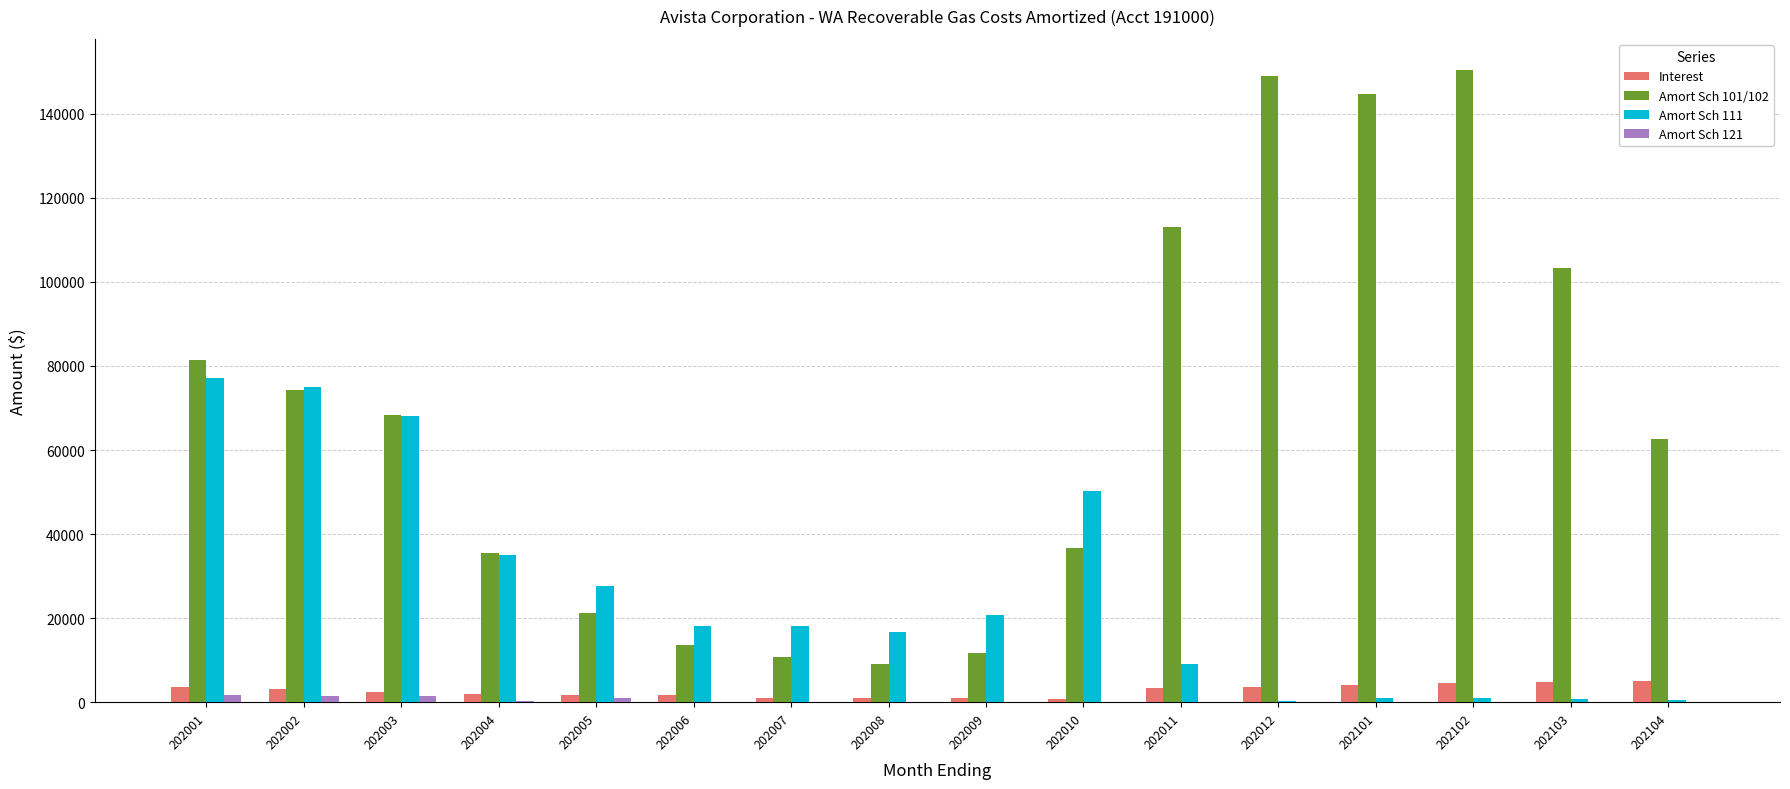

What is the total value across all series at 202007?

29937.9